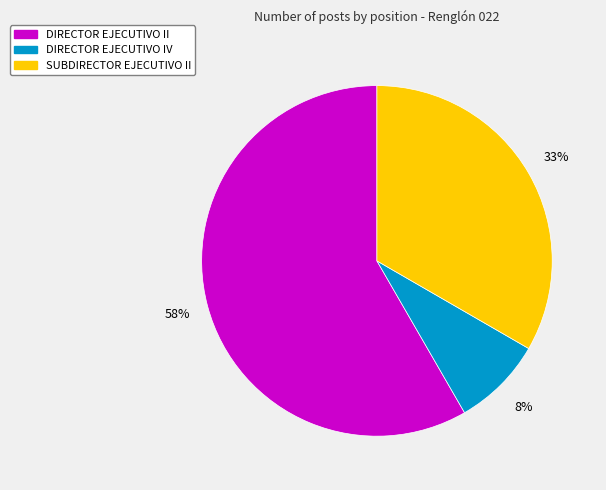

What percentage is the SUBDIRECTOR EJECUTIVO II slice, to the nearest percent?

33%